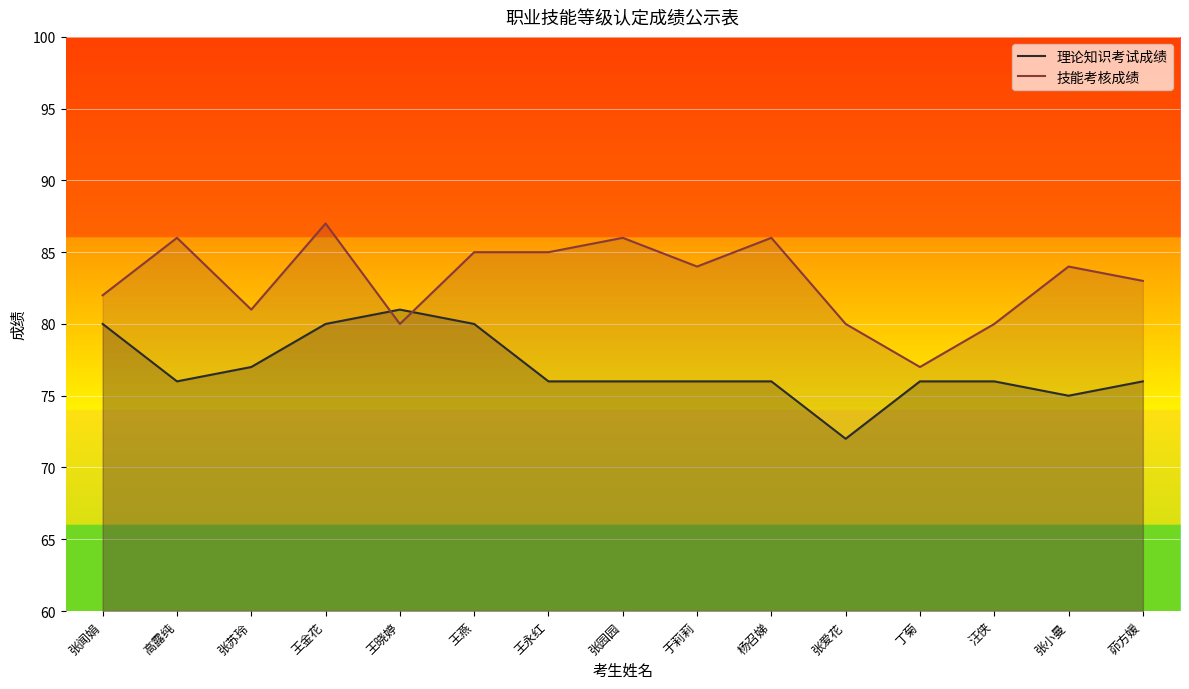

What is the sum of the 理论知识考试成绩 values at 丁菊 and 茆方媛?

152